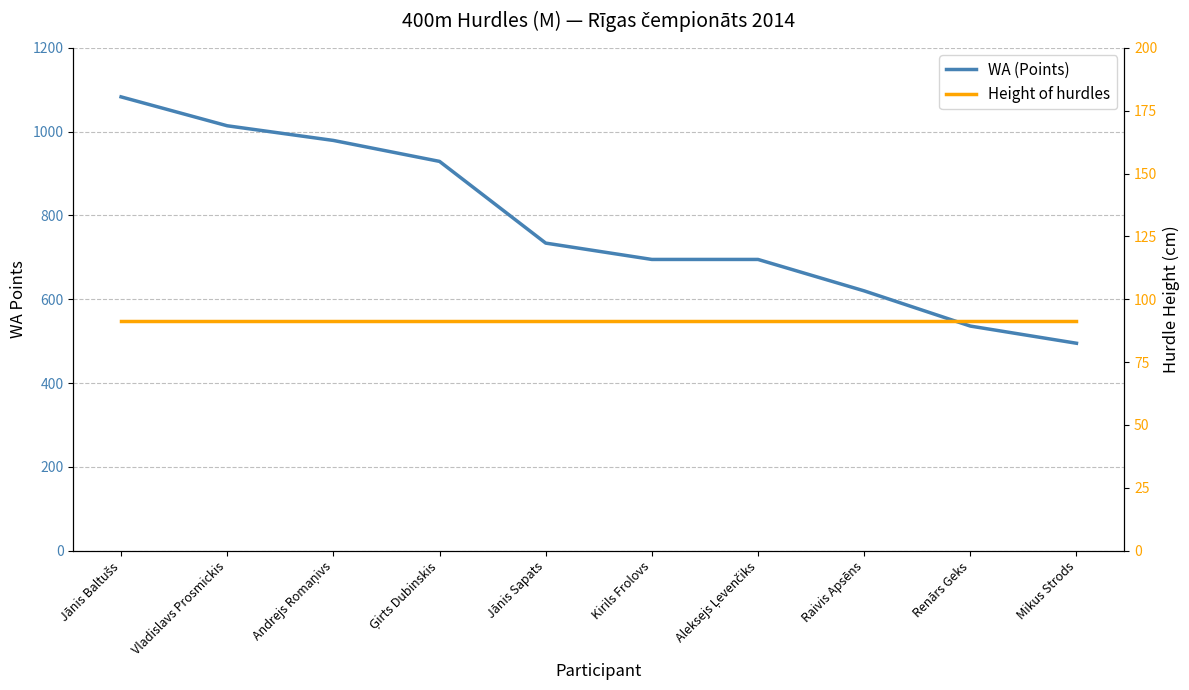

What is the value of the Height of hurdles point at the 6th from the left?

91.4